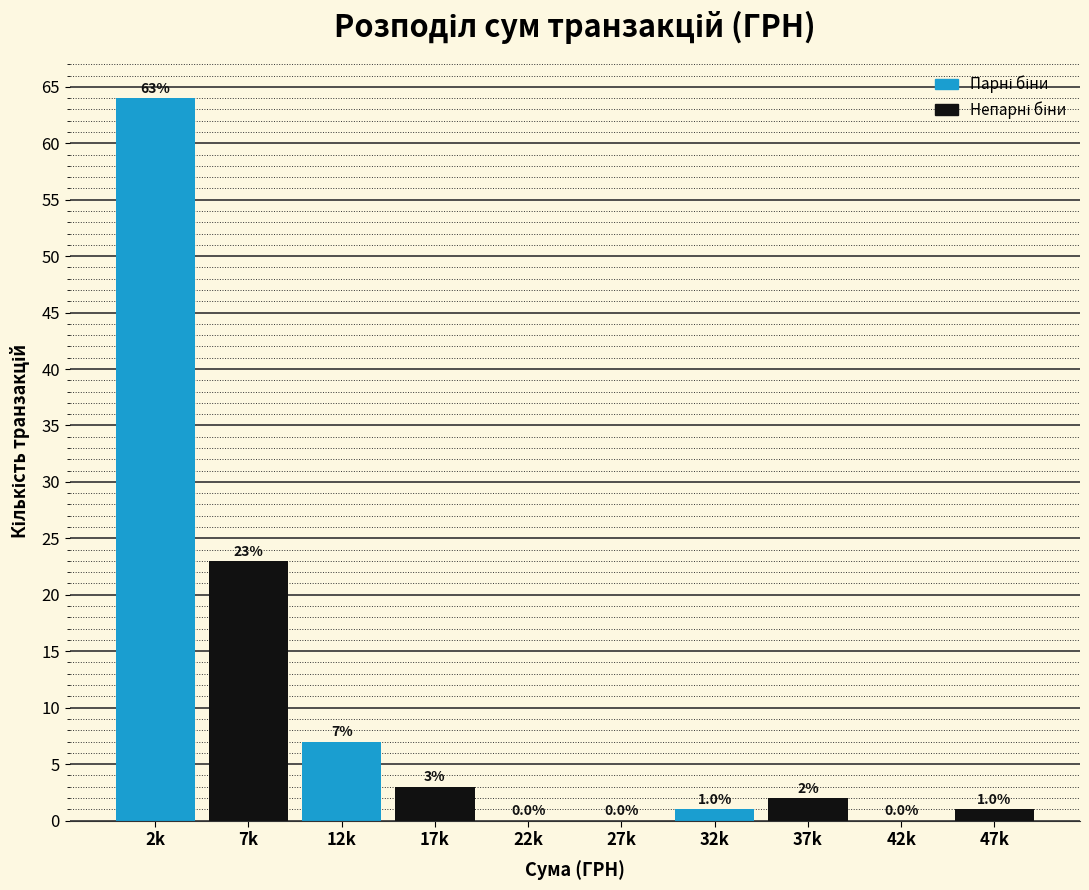

Reading left to right, extract all data points from this chart.

2k=64	7k=23	12k=7	17k=3	22k=0	27k=0	32k=1	37k=2	42k=0	47k=1